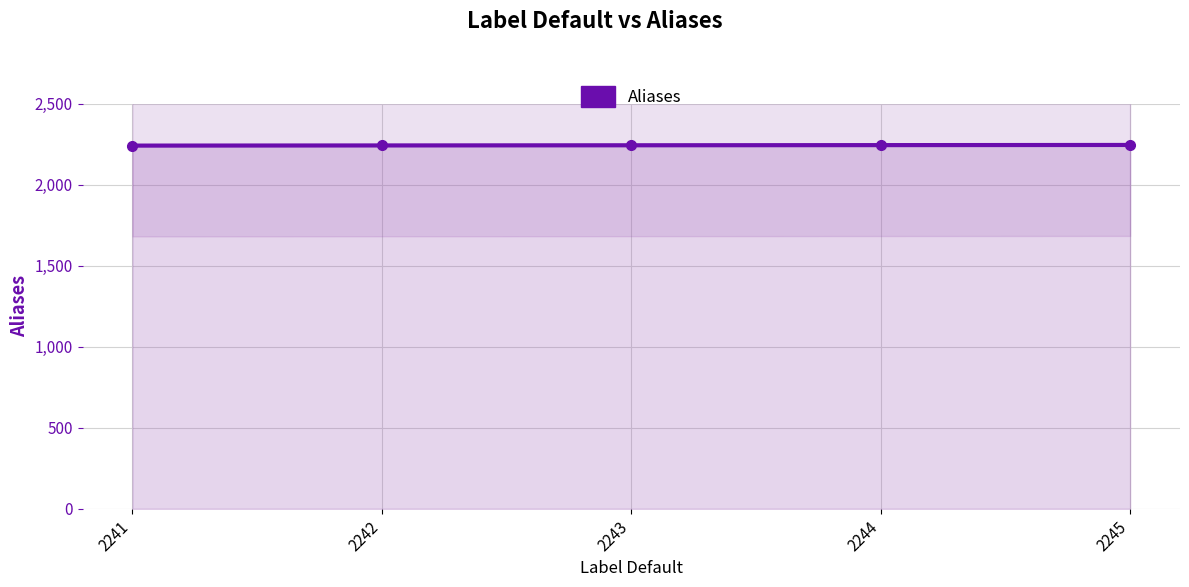

What is the value of the 4th point from the left?

2244